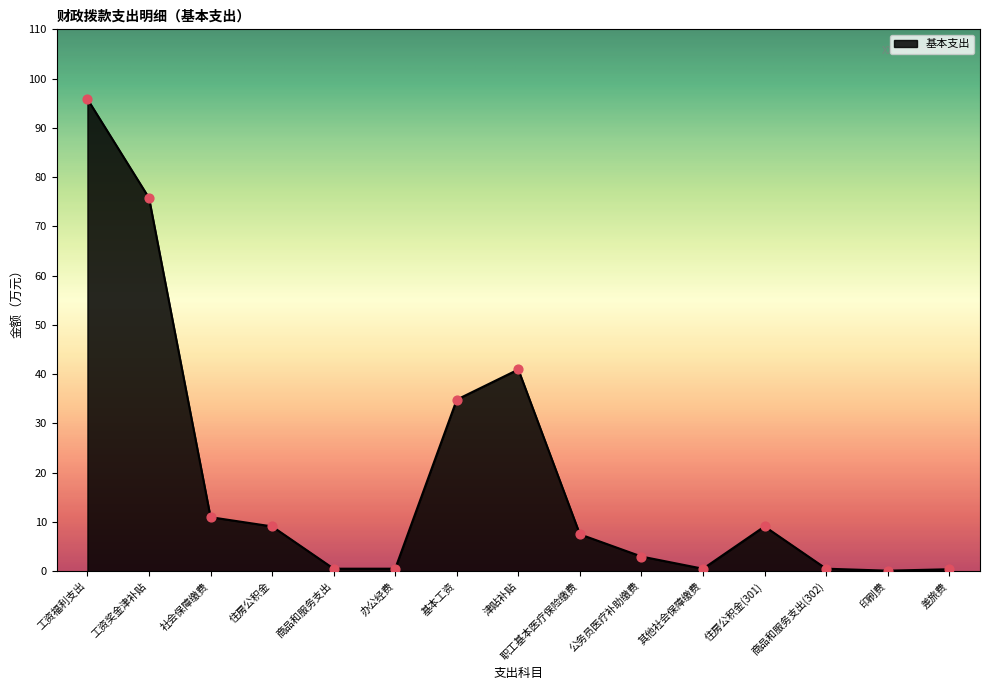

What is the change in value from 社会保障缴费 to 住房公积金(301)?

-1.9